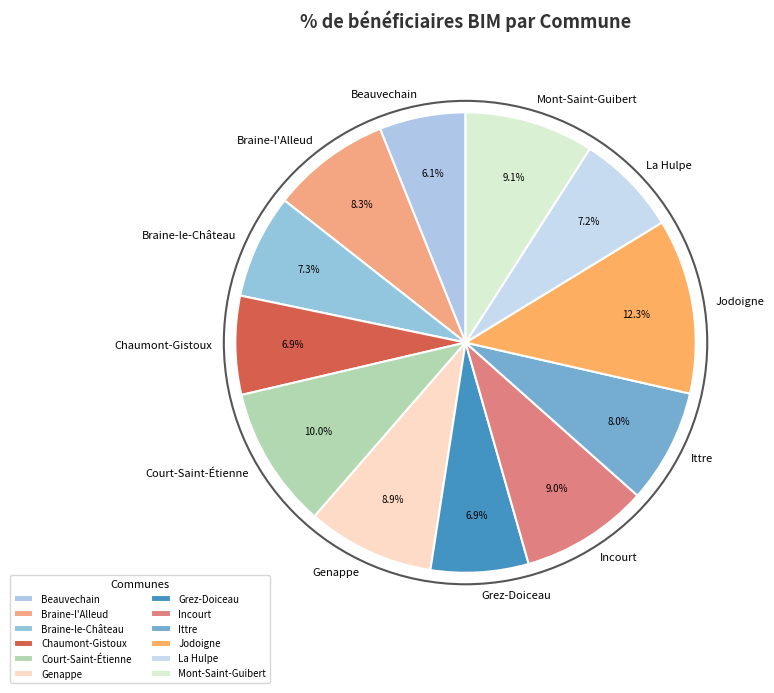

Is there a majority slice in this chart?

No